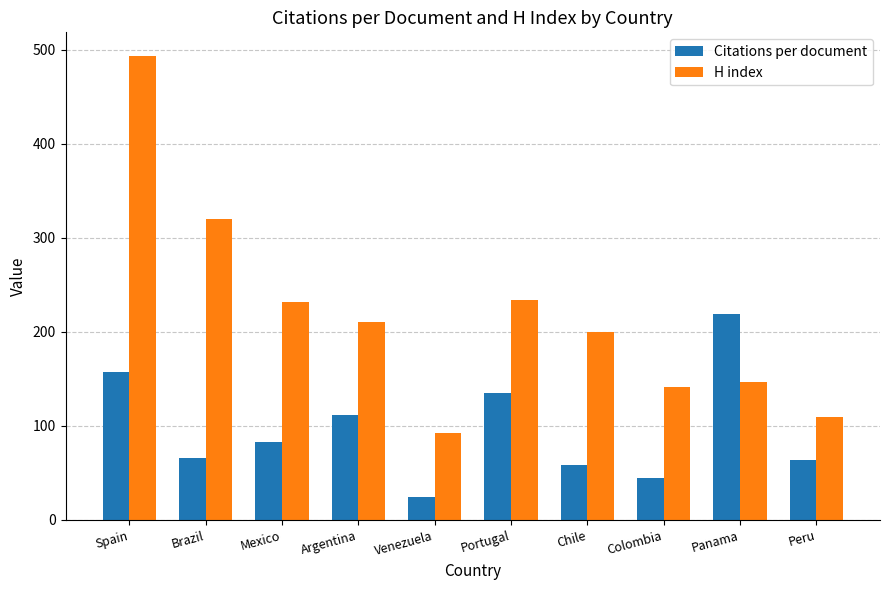

List the series in order of their peak value, lowest first.

Citations per document, H index